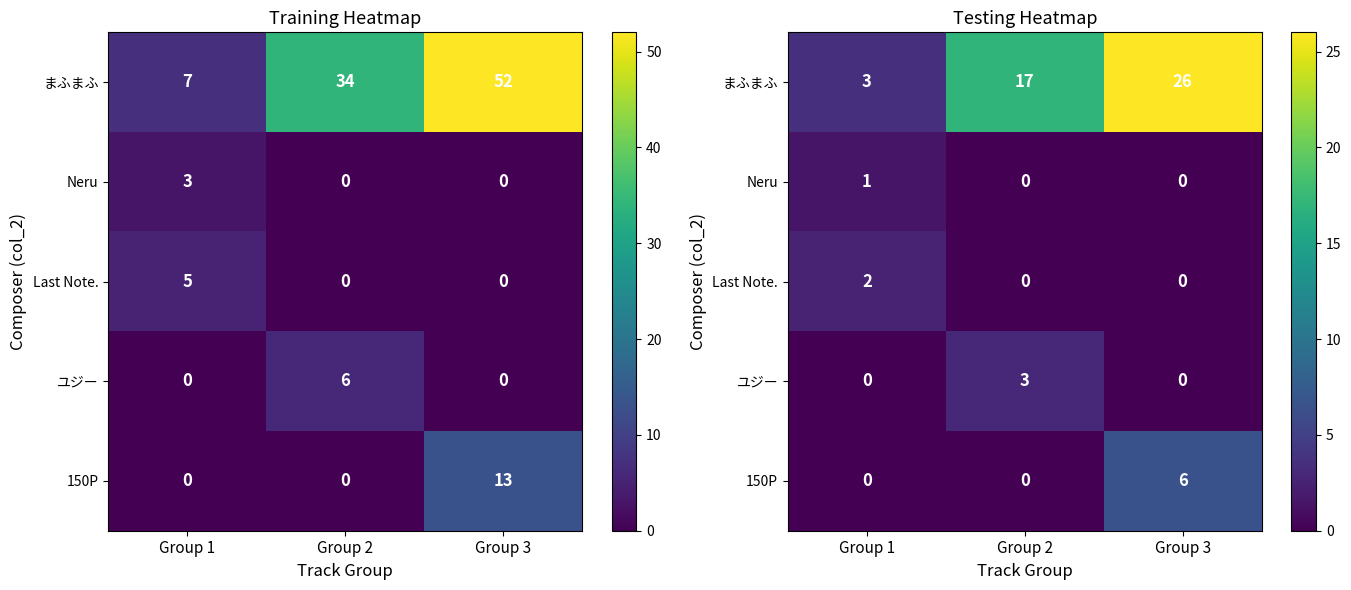

How many positive values does the Neru series have?

1